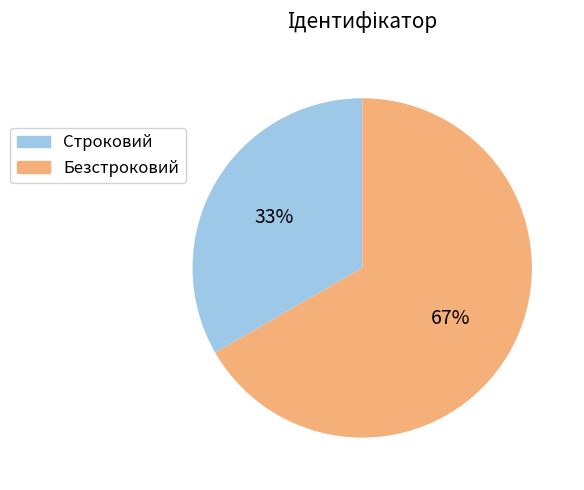

To the nearest percent, what is the combined percentage of Безстроковий and Строковий?

100%